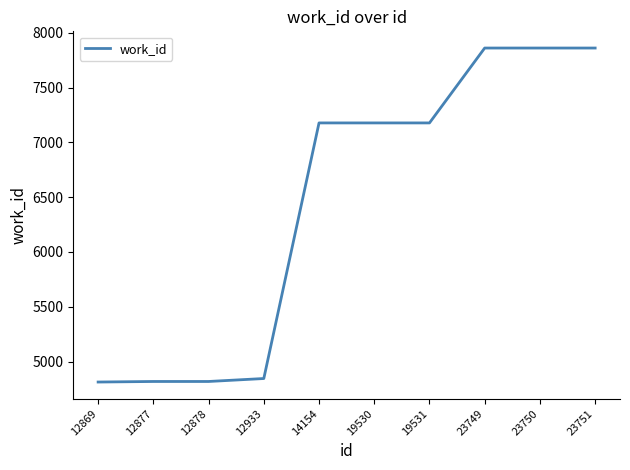

Which has a higher value, 19531 or 12878?

19531